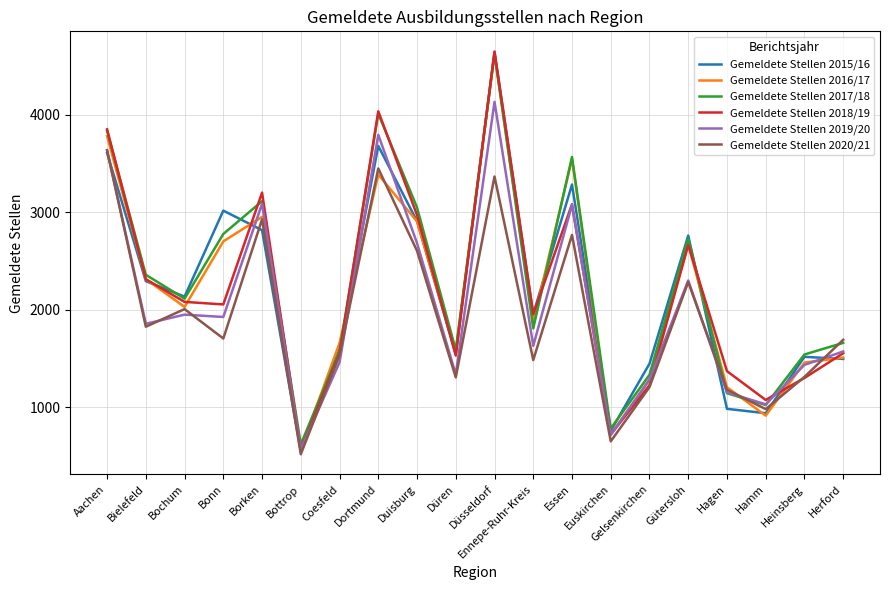

What is the maximum value shown in the chart?

4652